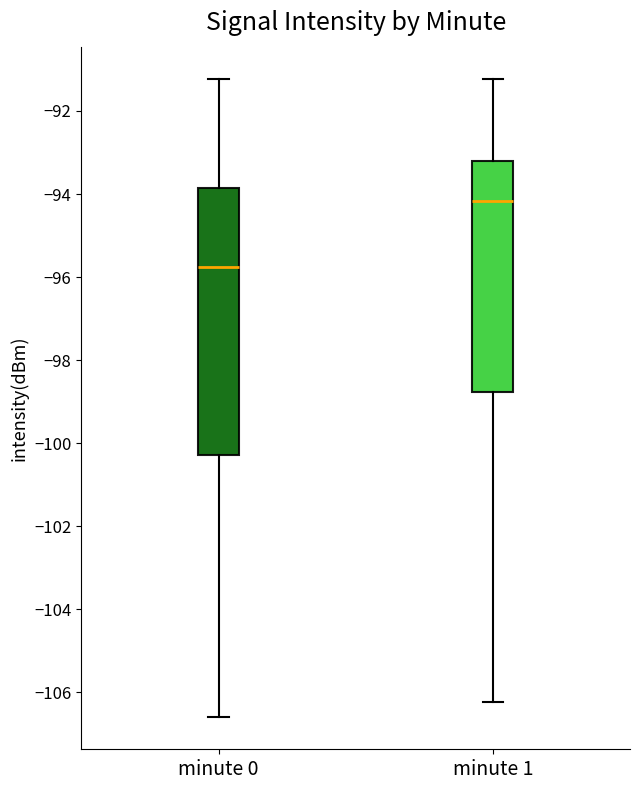

Where does the median line of the box for minute 1 sit on the y-axis? The values are not printed on the chart, so give them approximately, as read against the axis.

-94.2